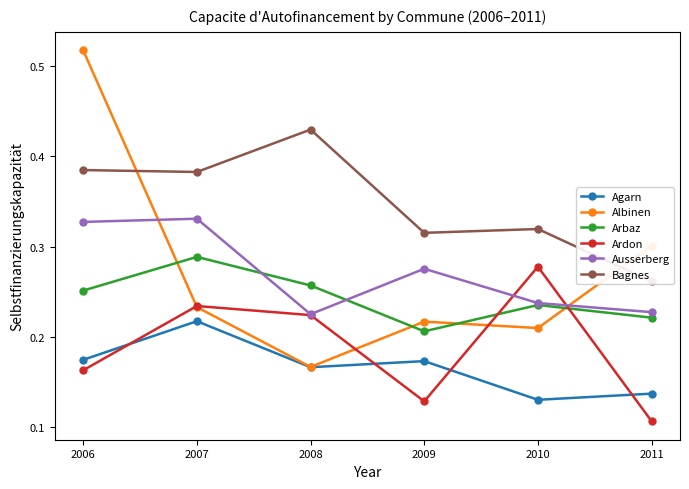

Which series has the largest total across all categories?

Bagnes